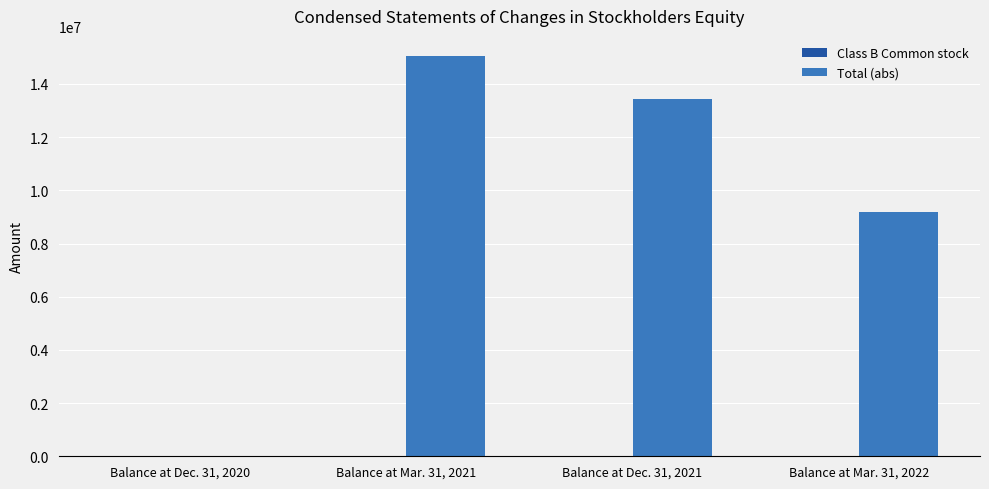

Which series has the largest total across all categories?

Total (abs)